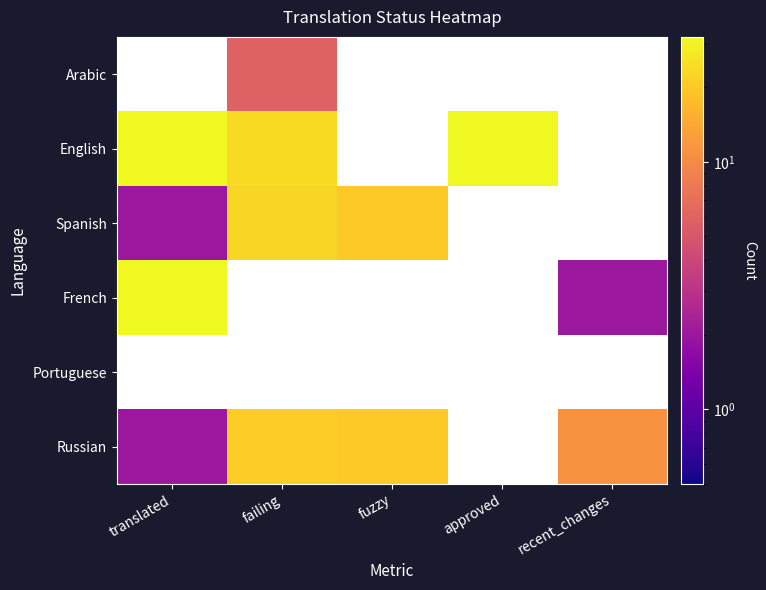

Which series has the largest range (max minus min)?

French